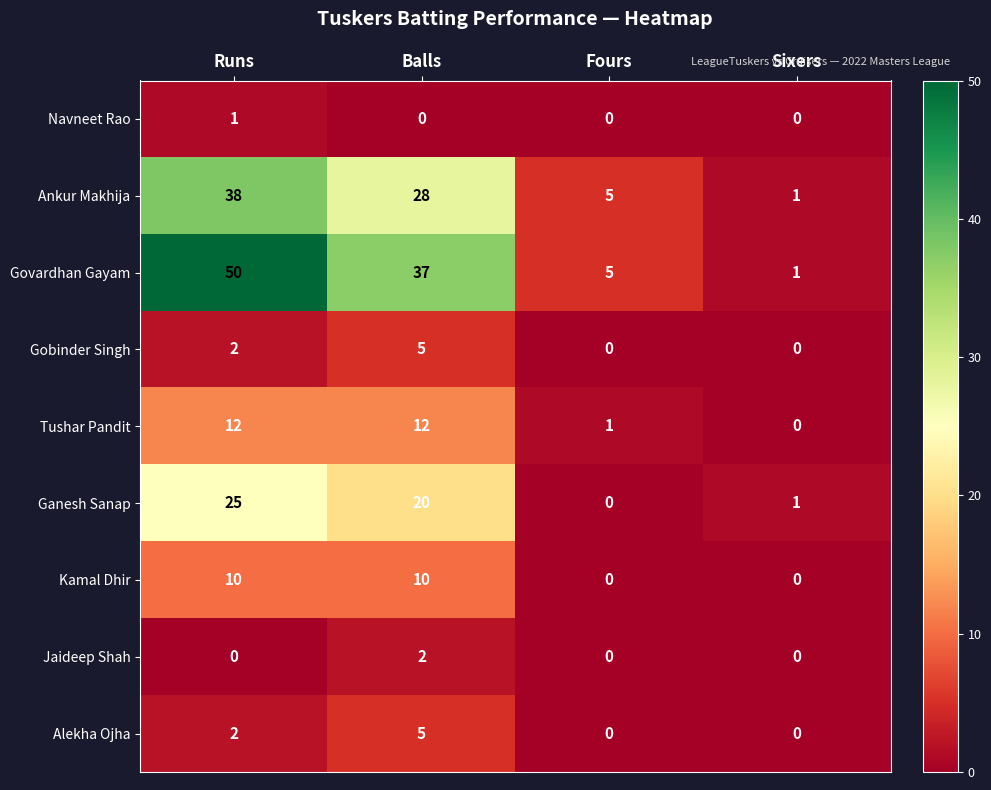

At which category does the chart reach its peak across all series?

Runs